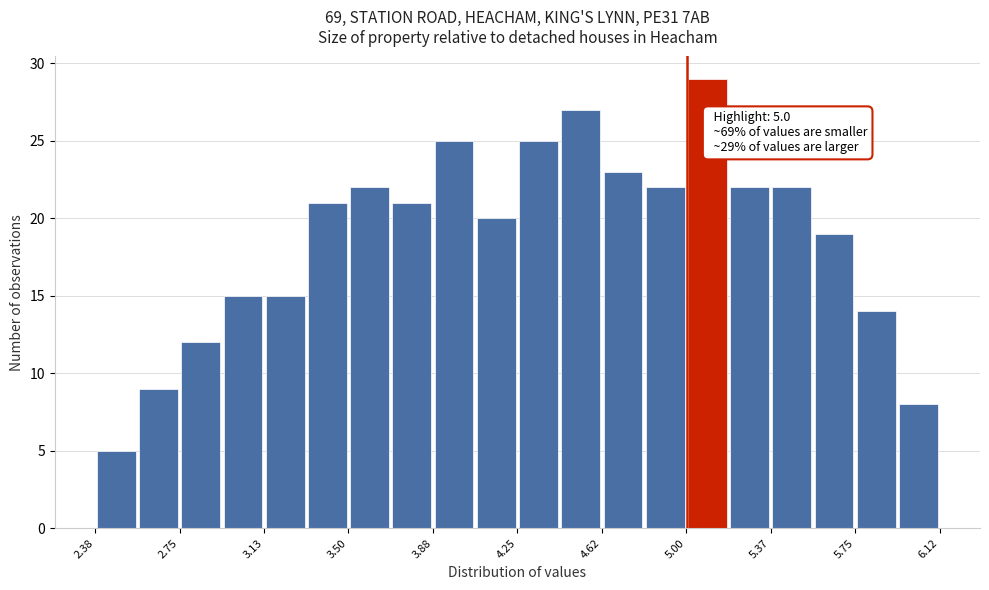

Read against the x-axis, roughly where is the centre of the tallest bar?

5.10